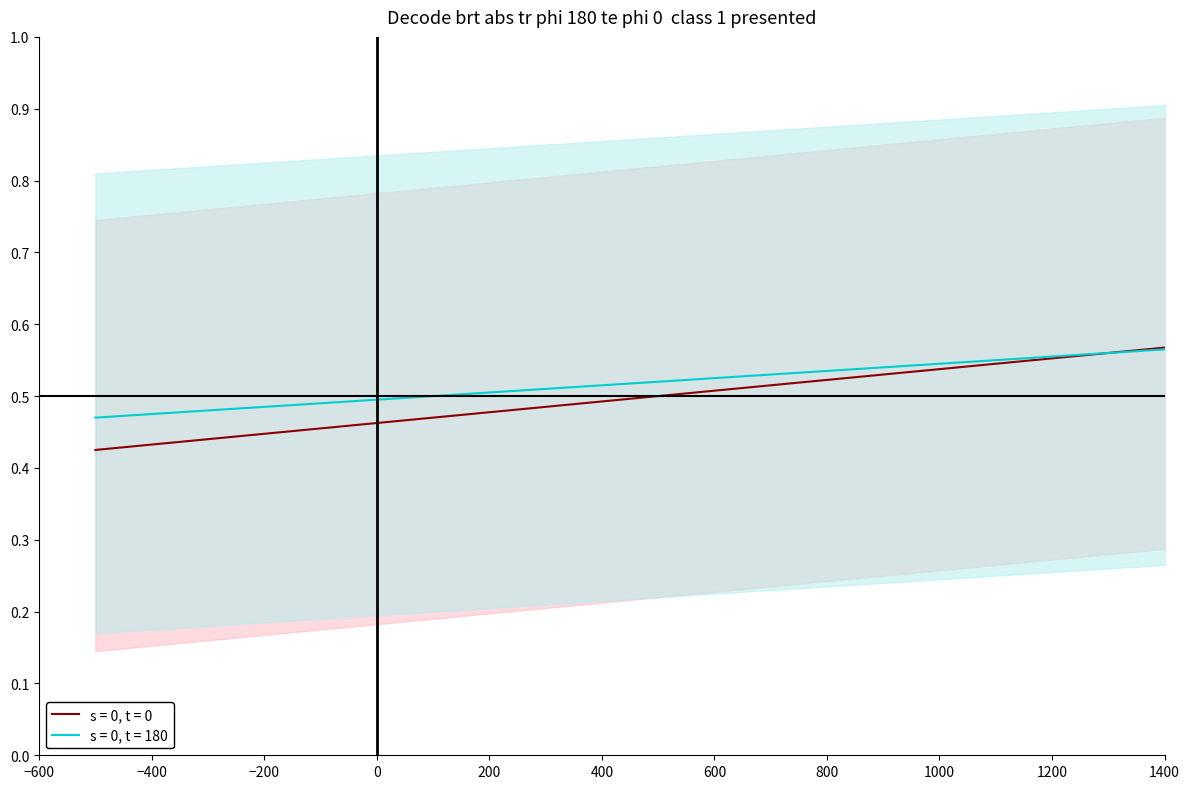

How many s = 0, t = 180 values are between 0 and 1?

6